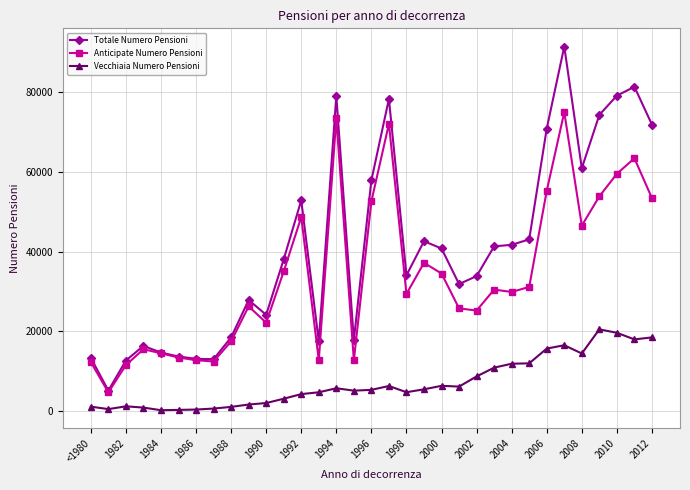

Rank the series by their average value, from highest to lowest.

Totale Numero Pensioni, Anticipate Numero Pensioni, Vecchiaia Numero Pensioni